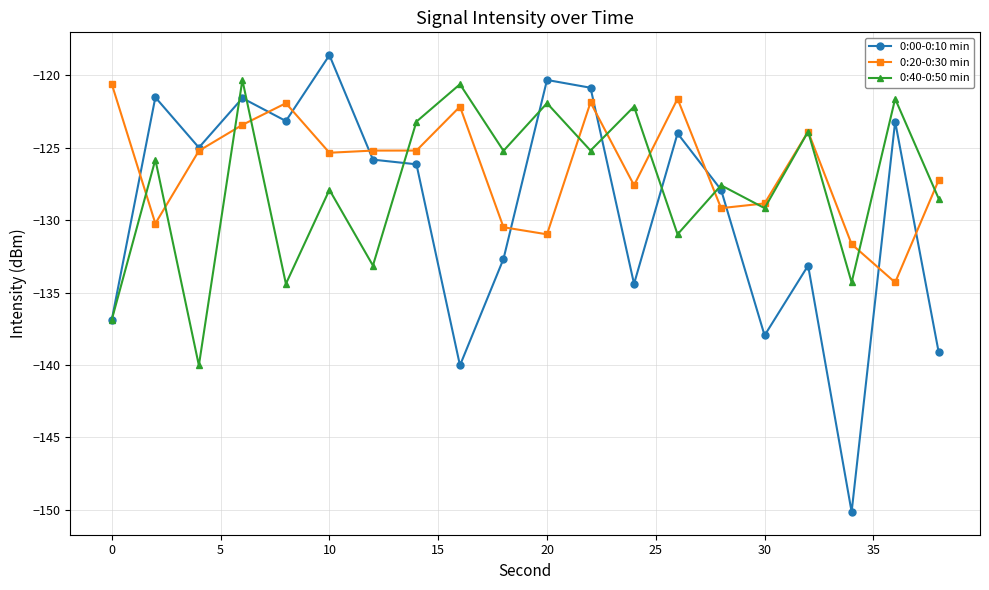

Which series has the widest spread of values?

0:00-0:10 min